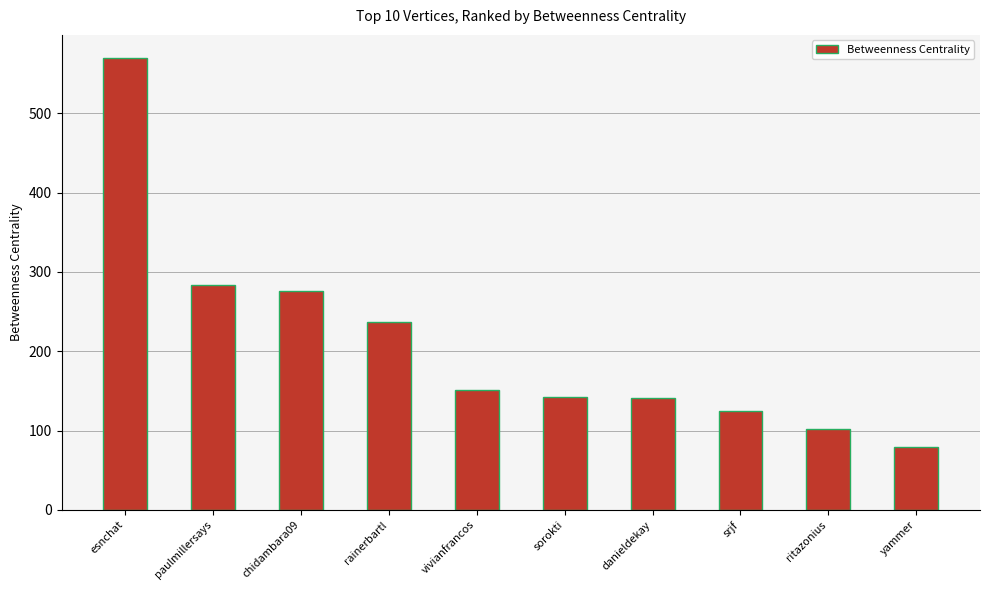

At which category does the chart reach its peak across all series?

esnchat